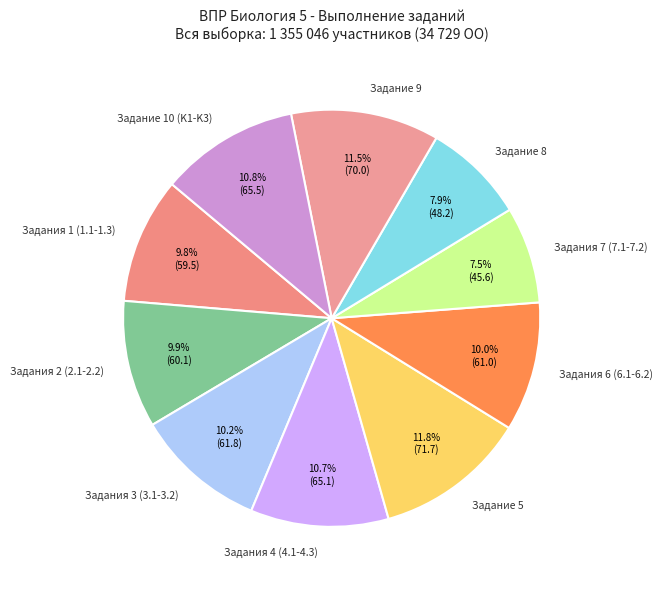

What portion of the pie excludes Задания 2 (2.1-2.2)?

90.1%